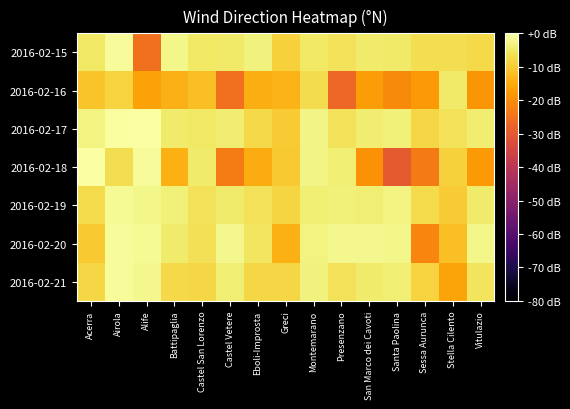

List the series in order of their peak value, highest first.

2016-02-17, 2016-02-18, 2016-02-15, 2016-02-20, 2016-02-21, 2016-02-19, 2016-02-16